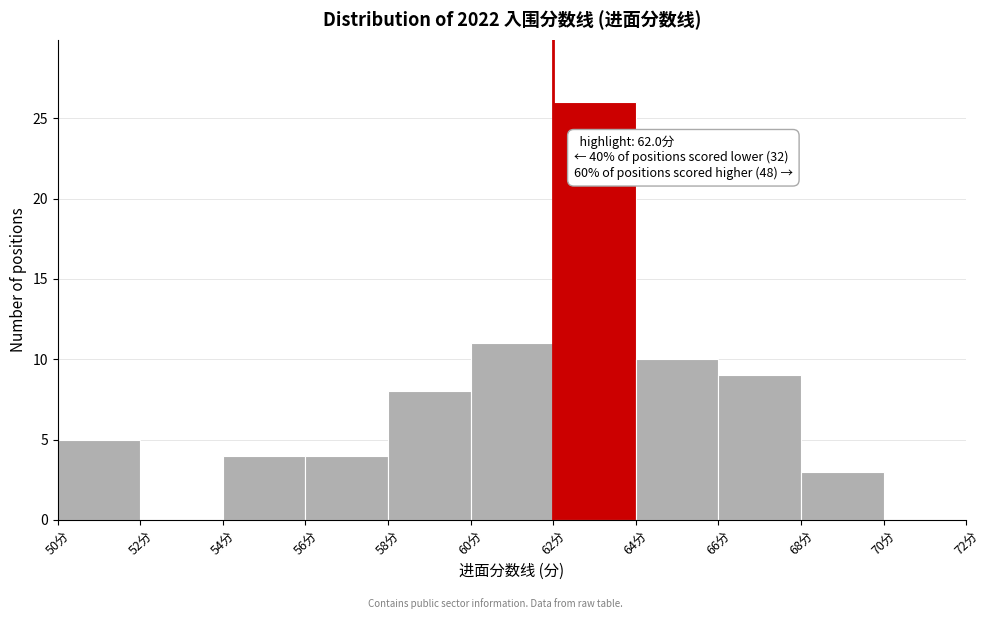

Which range on the x-axis has the tallest bar?

62 to 64